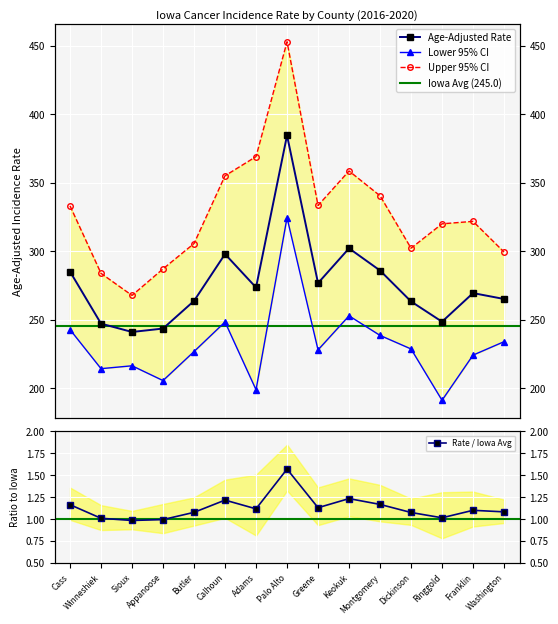

At which label does Age-Adjusted Rate reach its minimum?

Sioux